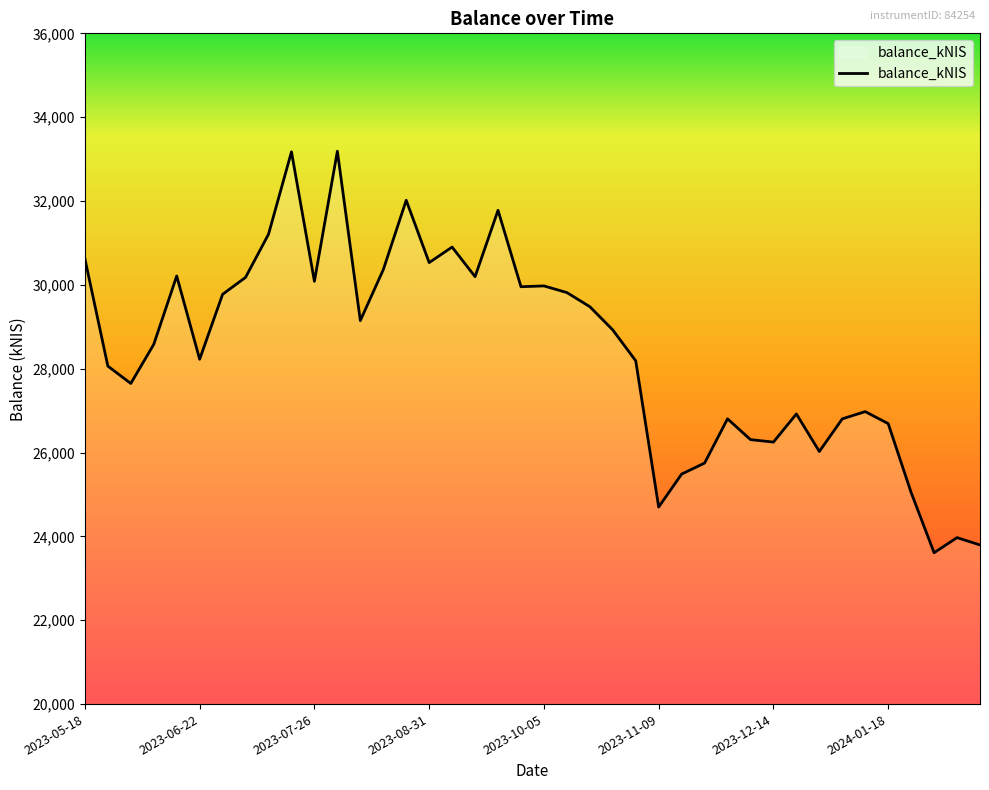

What is the maximum value shown in the chart?

33187.7